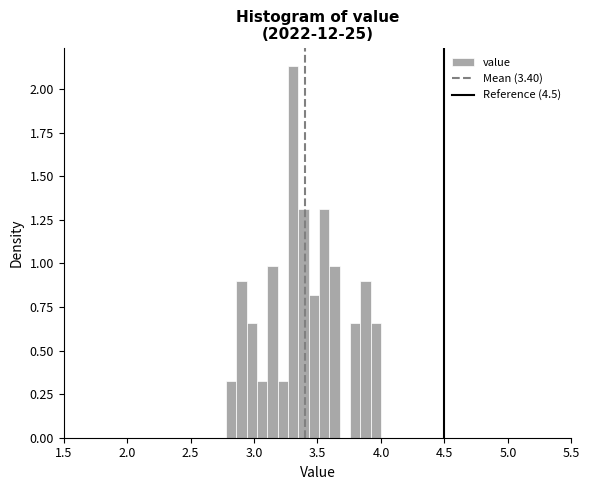

Around what value on the x-axis is the tallest bar? Give the approximate position of its centre, as read against the axis.

3.30